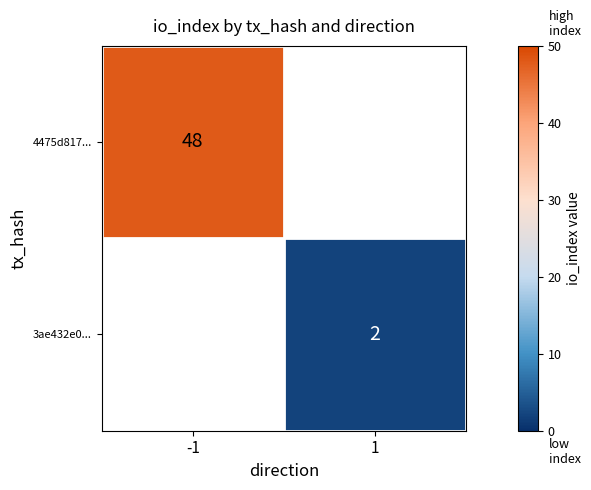

How many categories are shown in the chart?

2